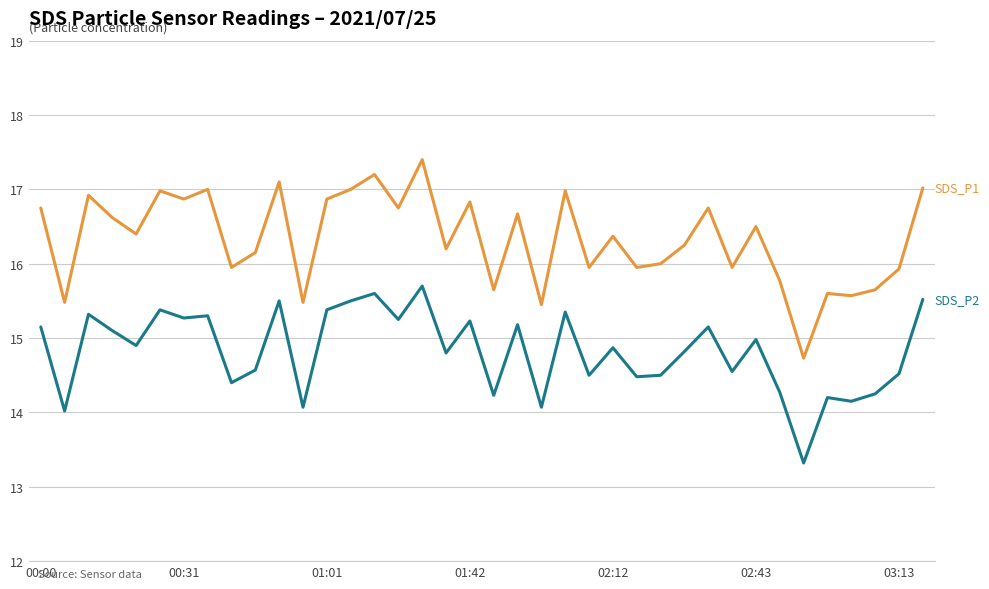

What is the minimum value shown in the chart?

13.3